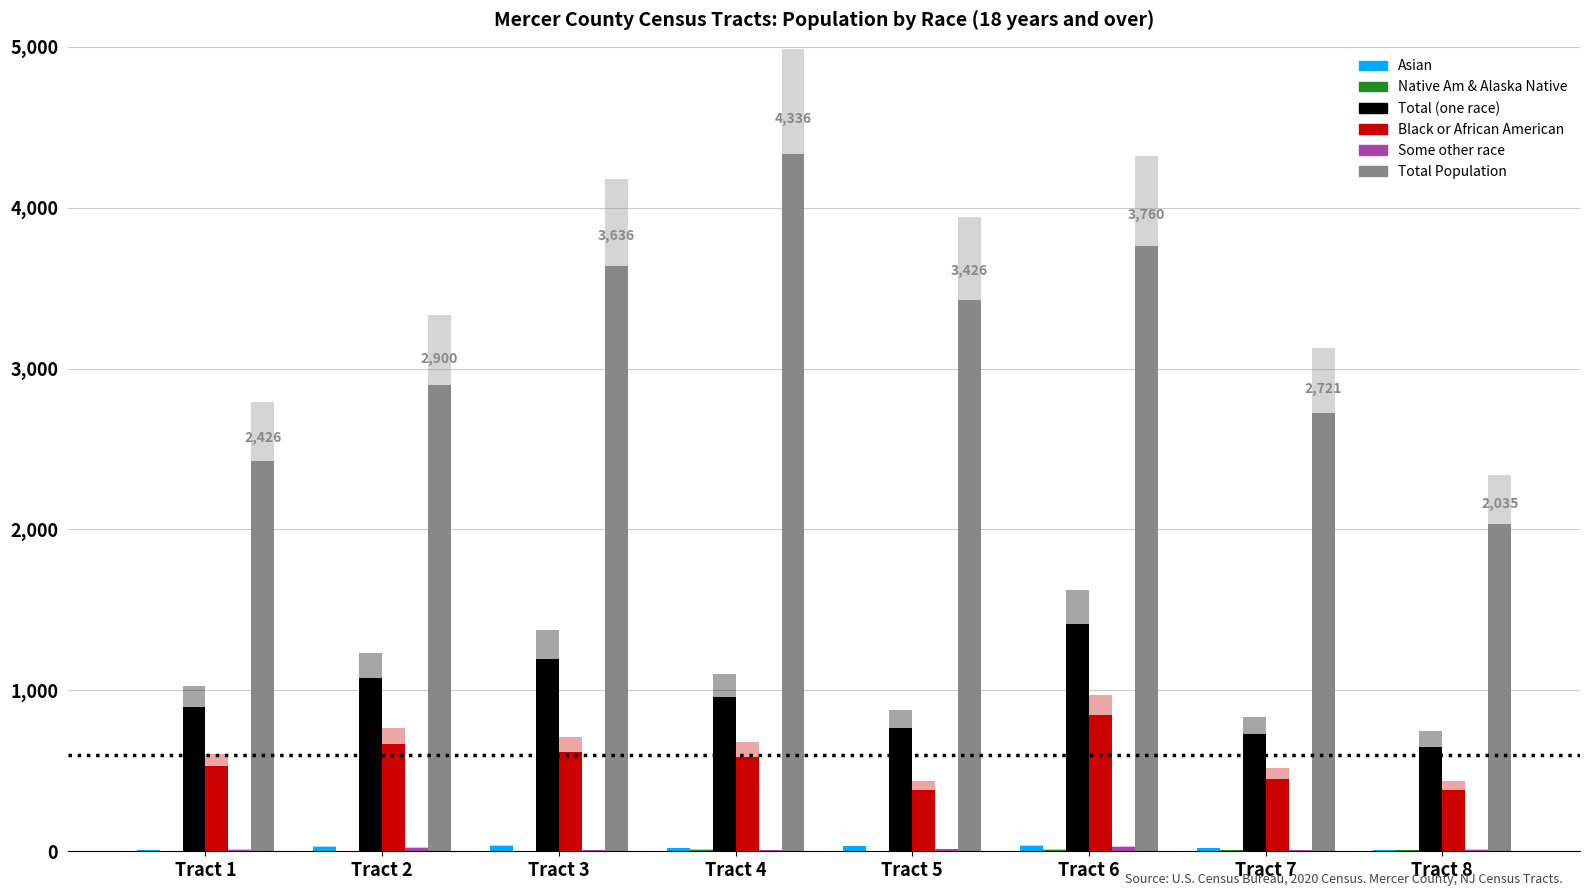

Reading right to left, extract all data points from this chart.

Asian: 7	19	32	31	19	32	26	9
Native Am & Alaska Native: 7	5	11	0	10	0	2	0
Total (one race): 649	728	1412	766	959	1197	1074	894
Black or African American: 381	451	846	378	589	617	664	527
Some other race: 11	5	27	12	9	8	23	11
Total Population: 2035	2721	3760	3426	4336	3636	2900	2426